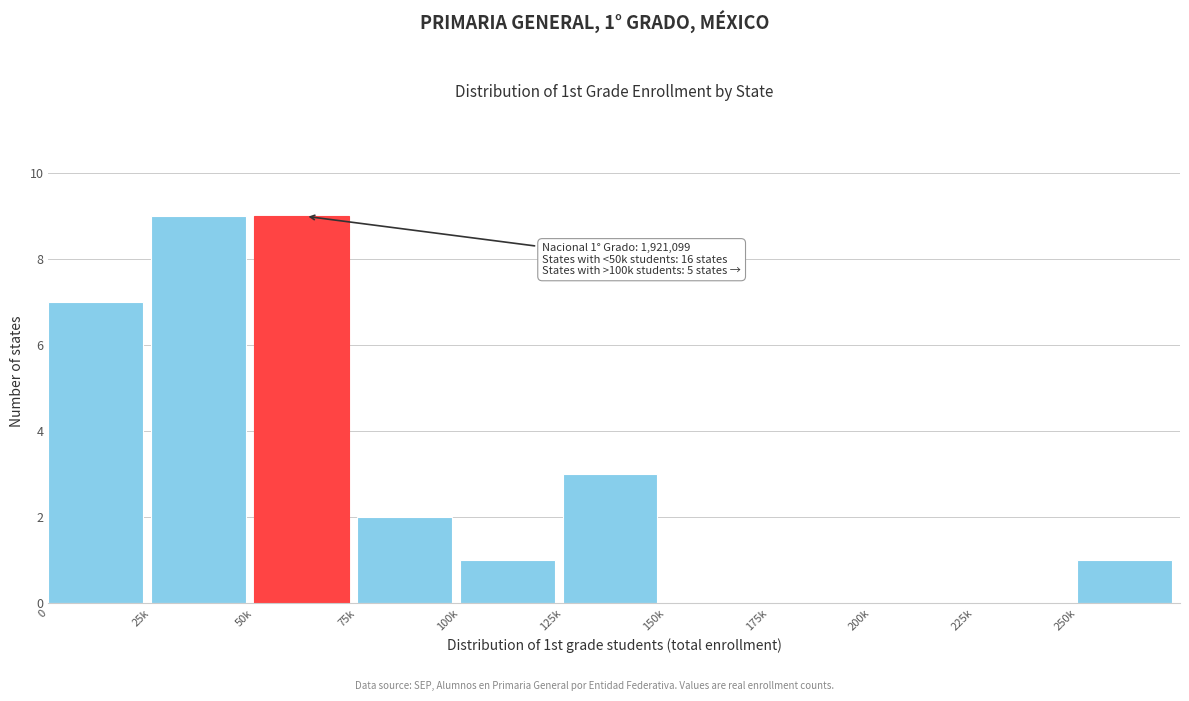

Reading left to right, transcribe all the data shown in this chart.

0=7	25k=9	50k=9	75k=2	100k=1	125k=3	150k=0	175k=0	200k=0	225k=0	250k=1